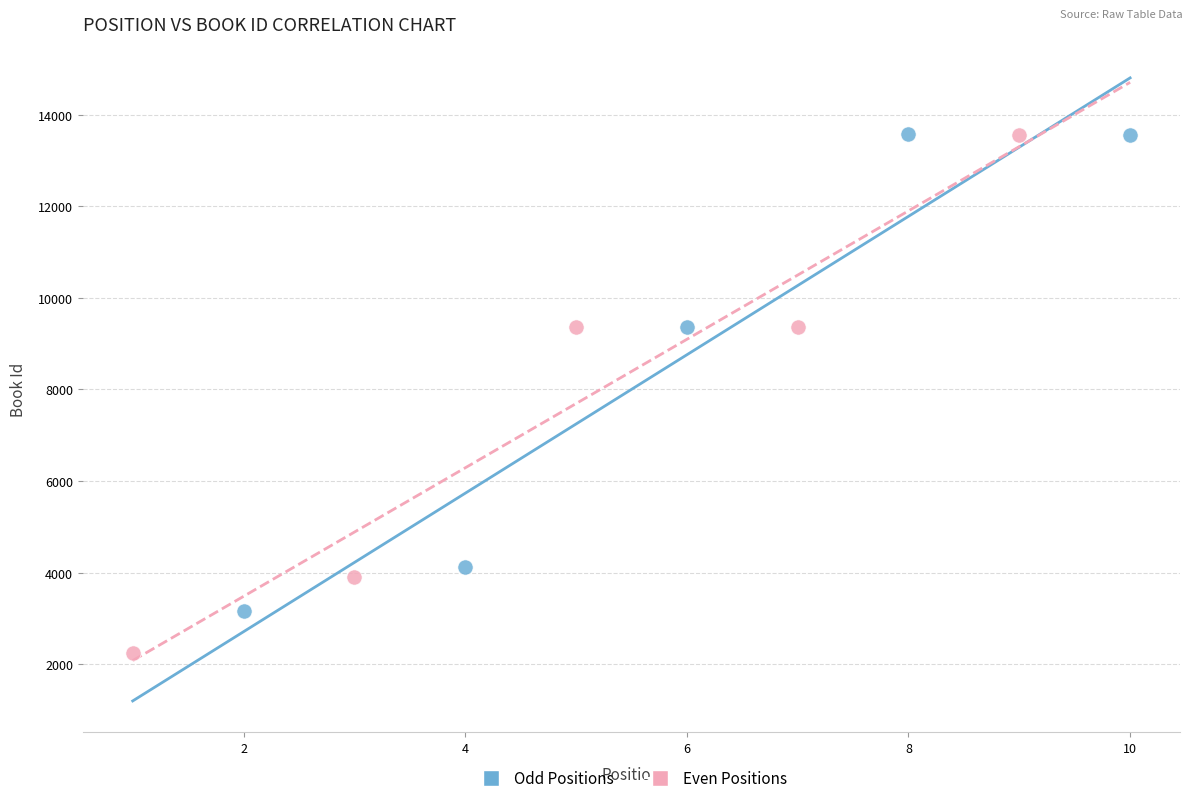

Which series has the widest spread of Y values?

Even Positions